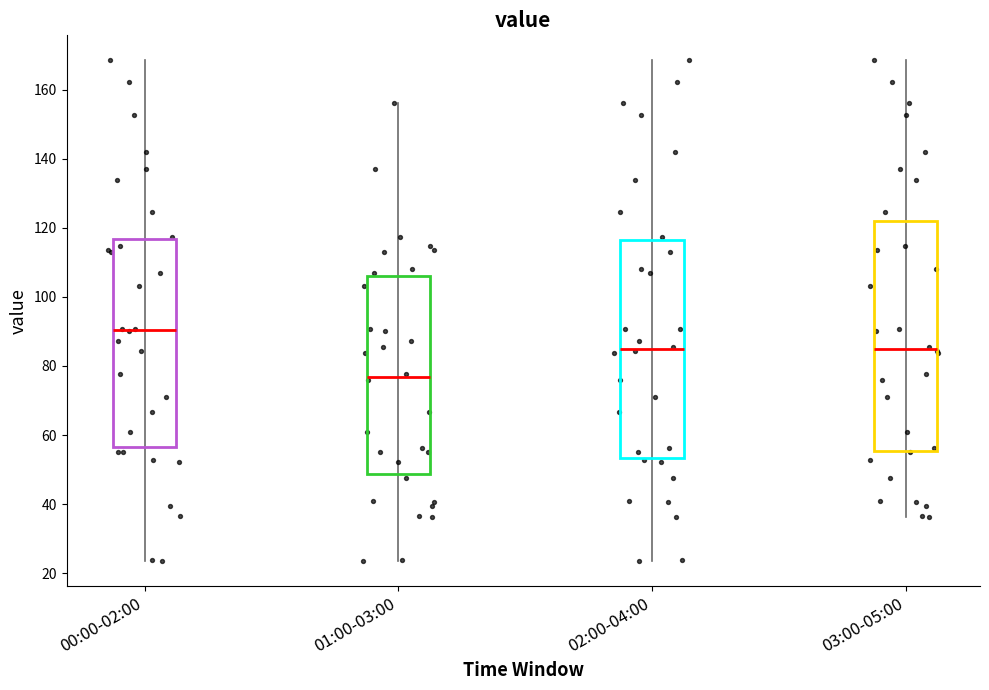

Reading left to right, read every box against the y-axis: the position of its median line, the range the box covers, and the ends of its whiskers. The values are not printed on the chart, so give them approximately, as read against the axis.

00:00-02:00: median 90, box 56 to 116, whiskers 24 to 168
01:00-03:00: median 76, box 48 to 106, whiskers 24 to 156
02:00-04:00: median 84, box 54 to 116, whiskers 24 to 168
03:00-05:00: median 84, box 56 to 122, whiskers 36 to 168